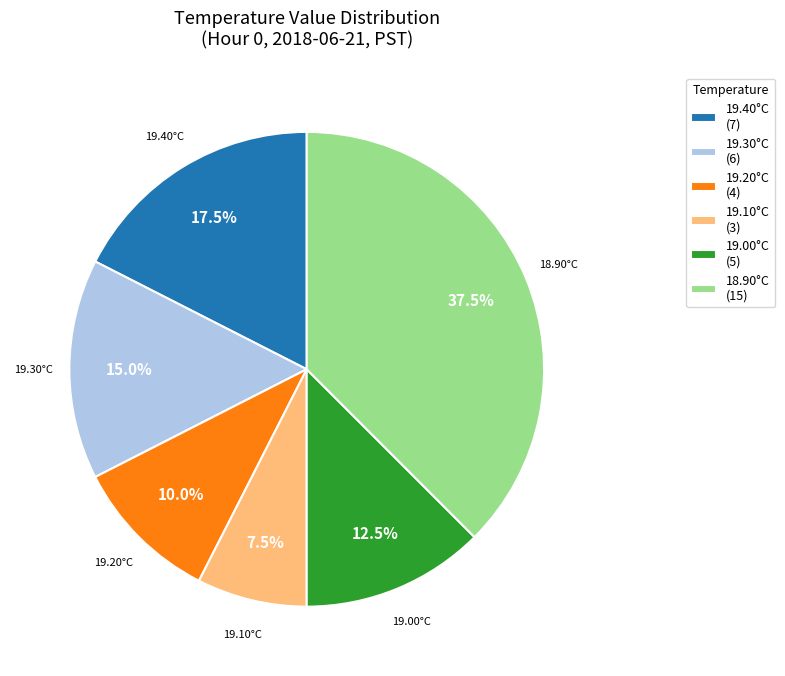

Rank the categories by value from highest to lowest.

18.90°C (15), 19.40°C (7), 19.30°C (6), 19.00°C (5), 19.20°C (4), 19.10°C (3)